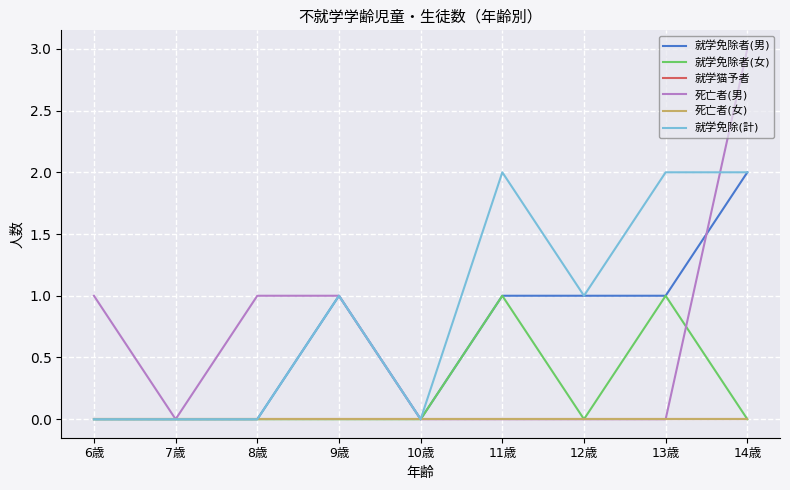

Does the chart have visible grid lines?

Yes